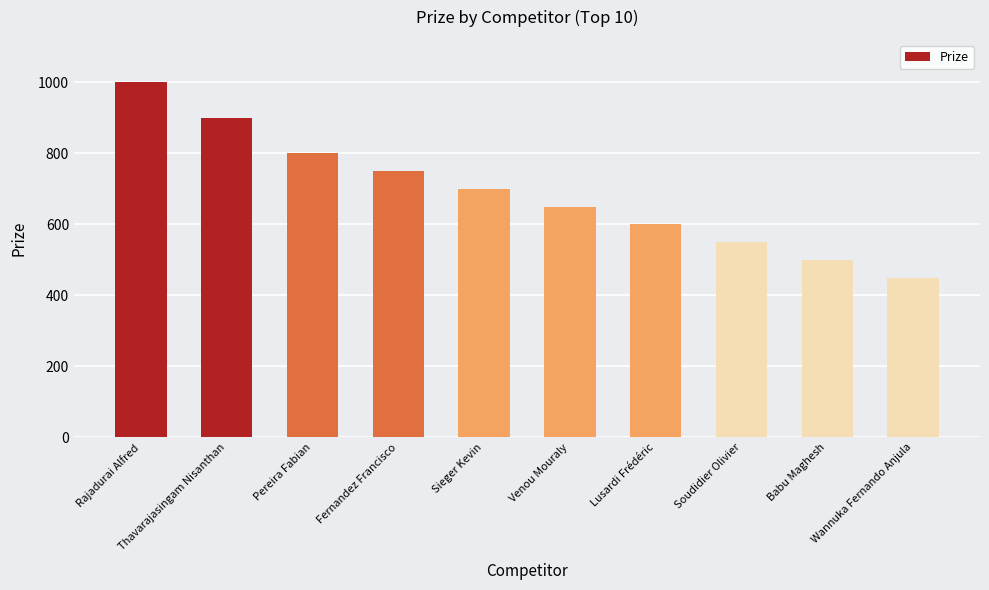

The value at Wannuka Fernando Anjula is 450. True or false?

True